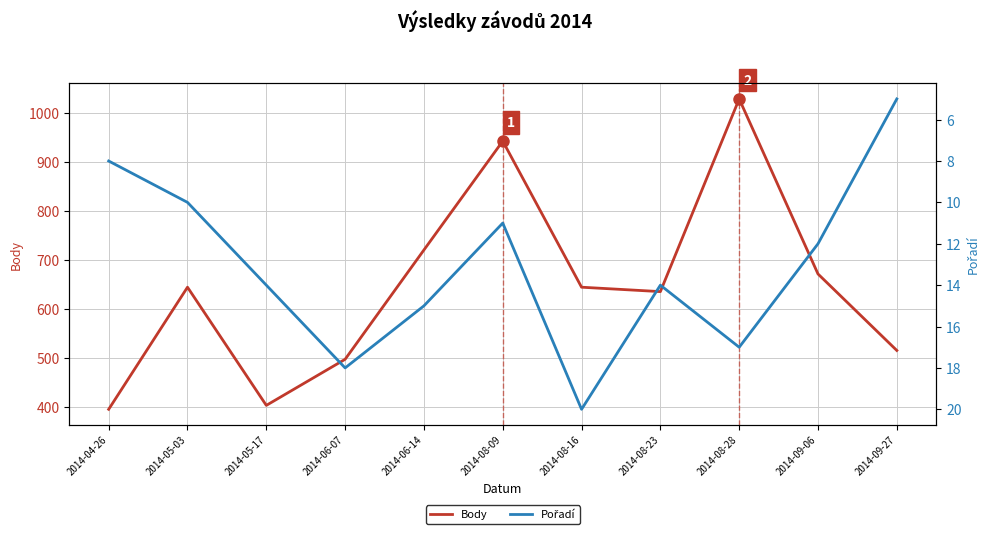

At which category does Pořadí reach its first local valley?

2014-08-09